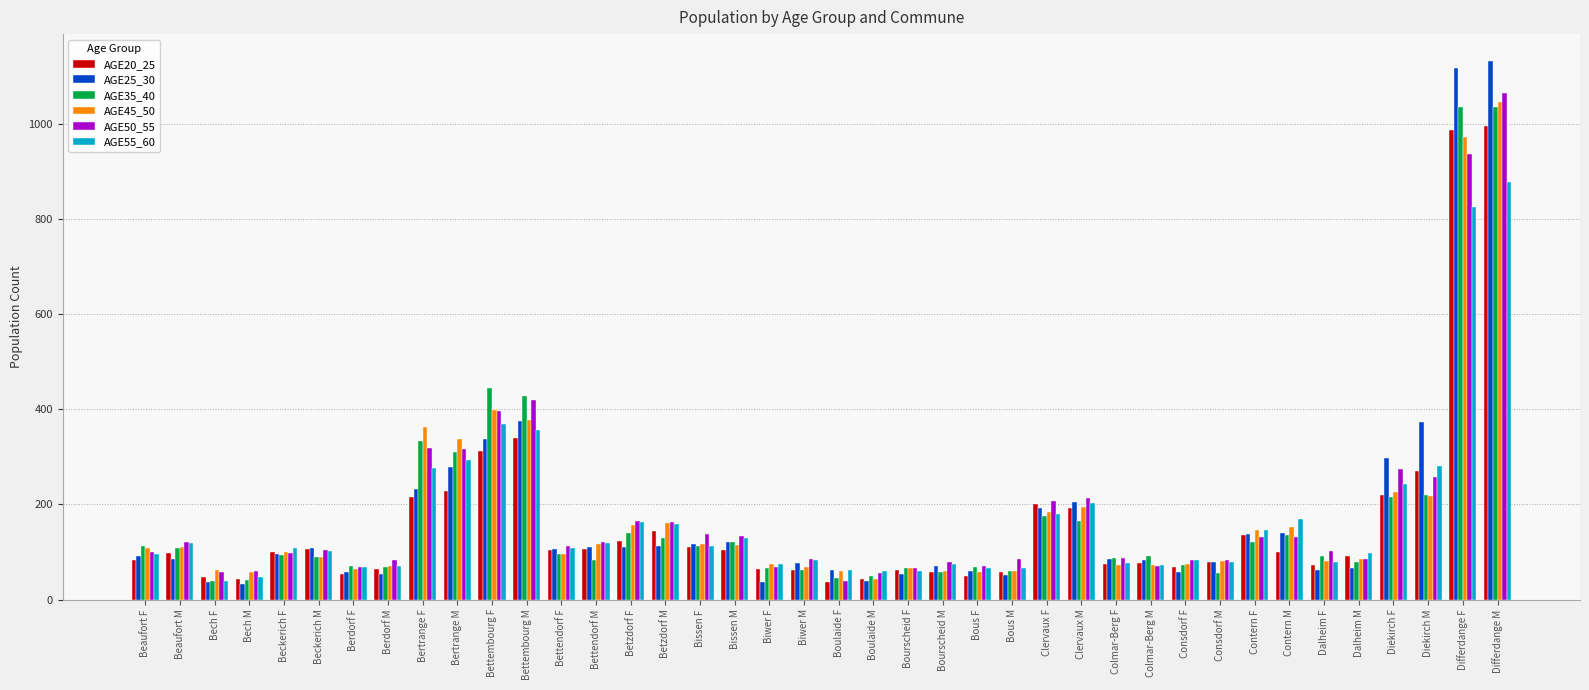

What is the total value across all series at Bech M?

281